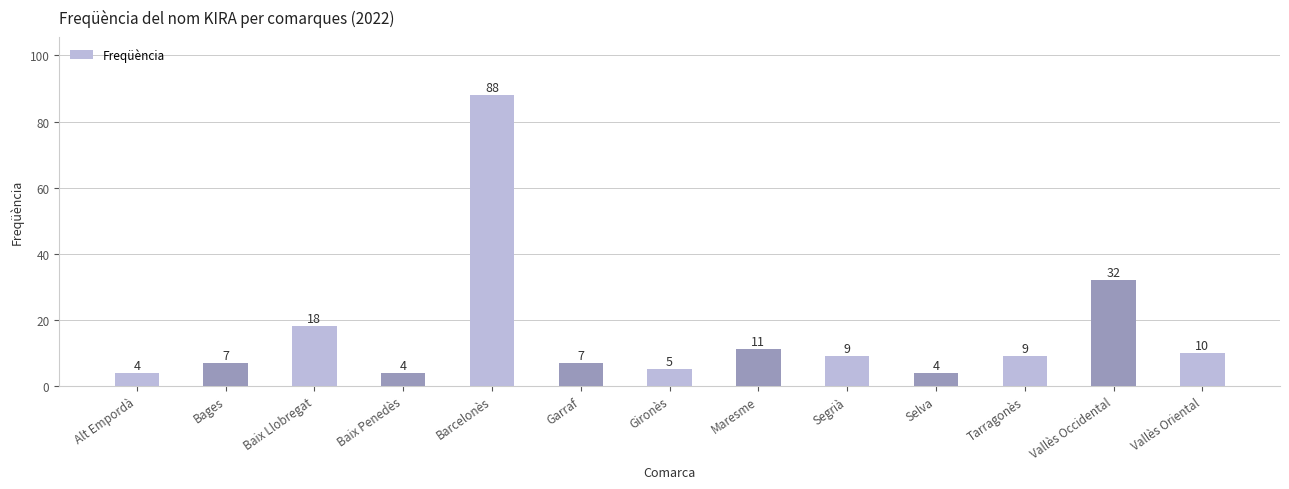

Approximately how many times larger is the value at Baix Llobregat compared to Gironès?

3.6